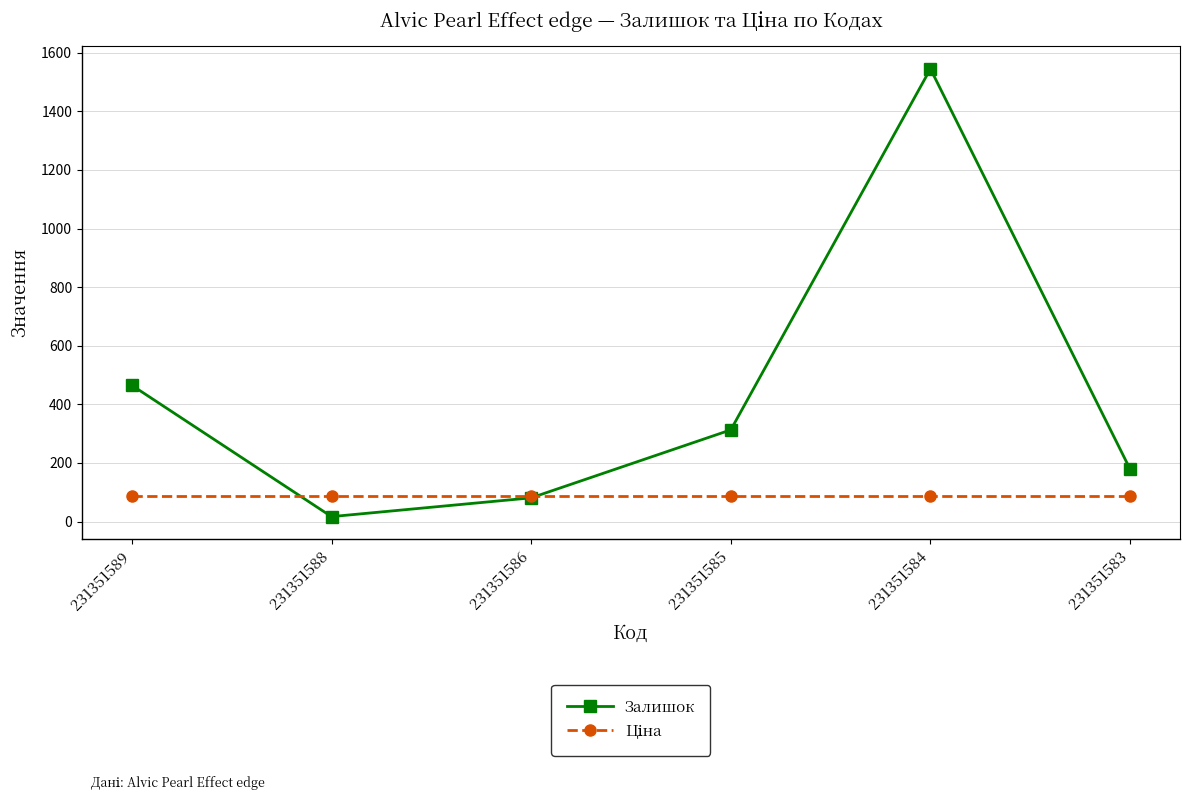

What is the minimum value shown in the chart?

17.0